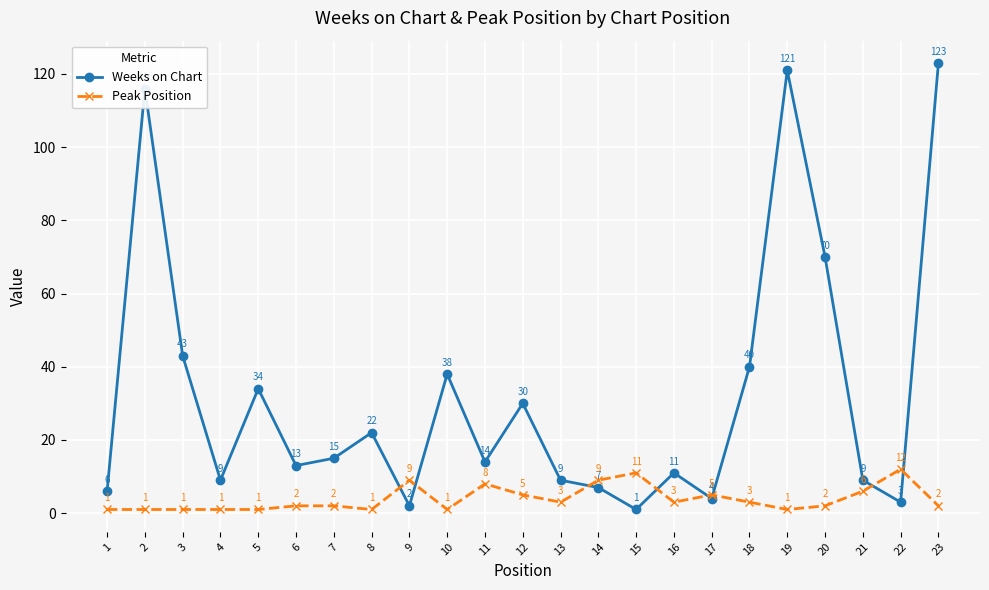

Where is the first local minimum for Weeks on Chart?

4